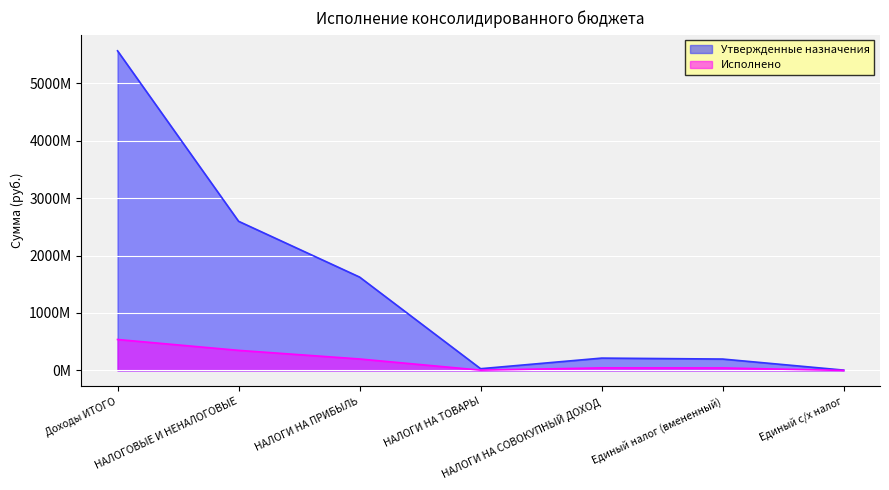

Read the Утвержденные назначения value at НАЛОГИ НА ПРИБЫЛЬ.

1625050000.0